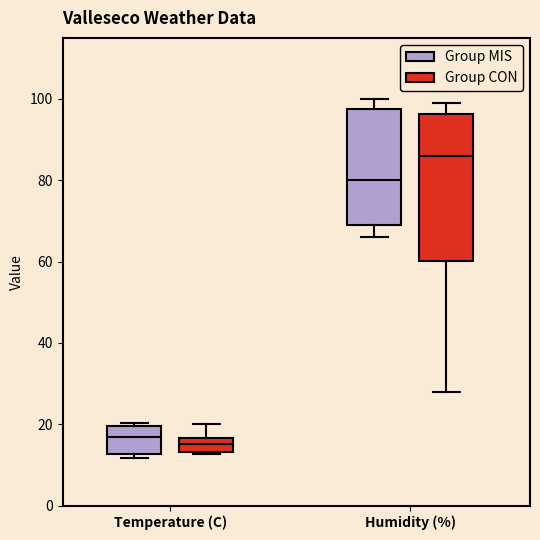

Where is the upper edge of the box for Temperature (C) (Group CON) on the y-axis? The values are not printed on the chart, so give them approximately, as read against the axis.

16